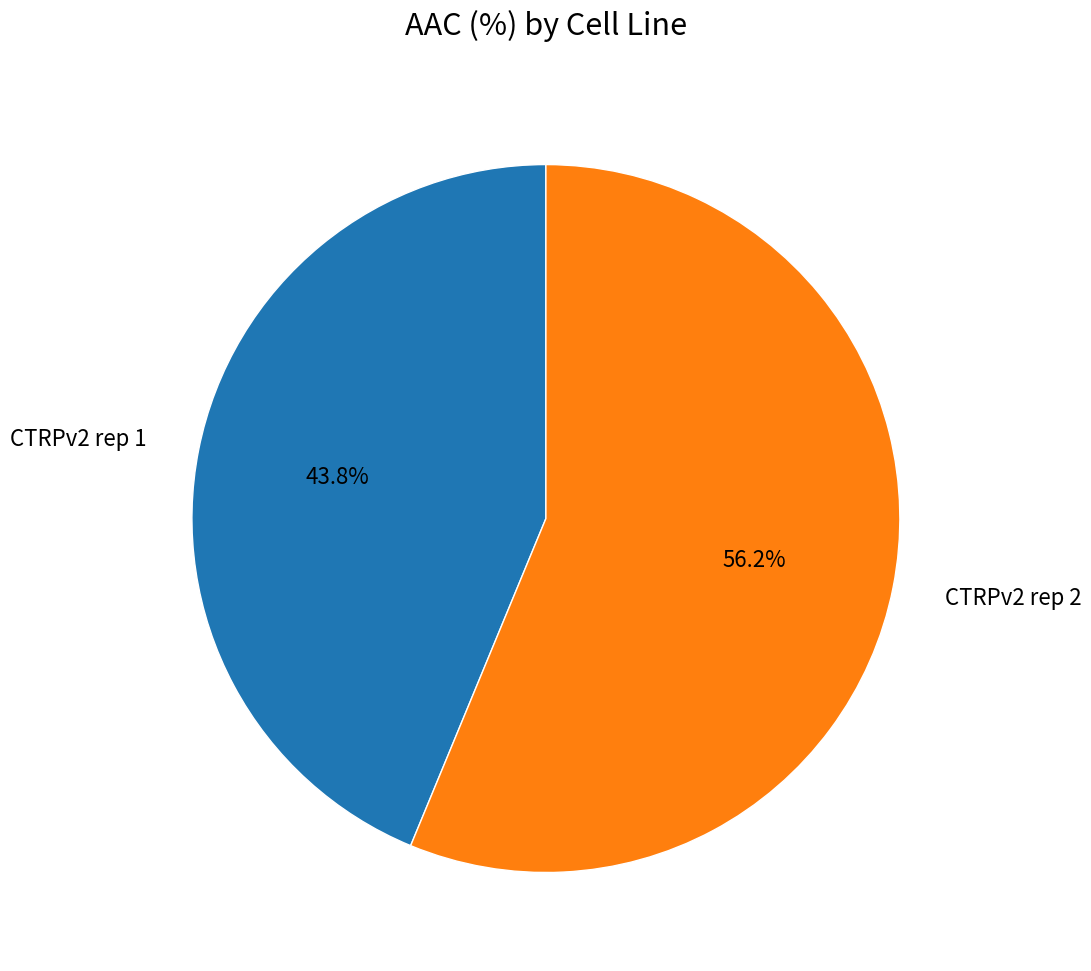

To the nearest percent, what is the average slice percentage?

50%